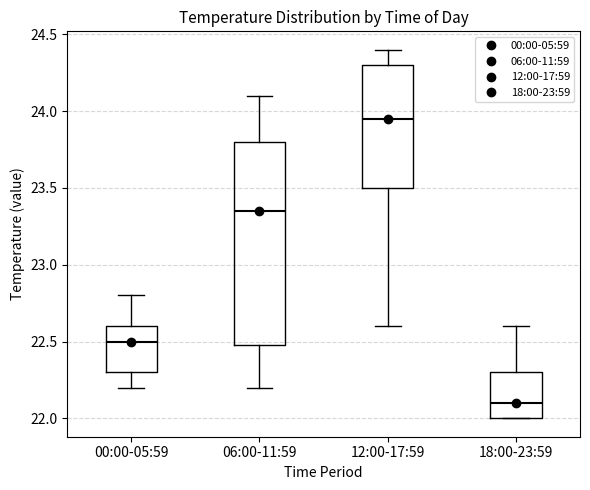

Which box is the tallest, from its lower edge to its upper edge?

06:00-11:59